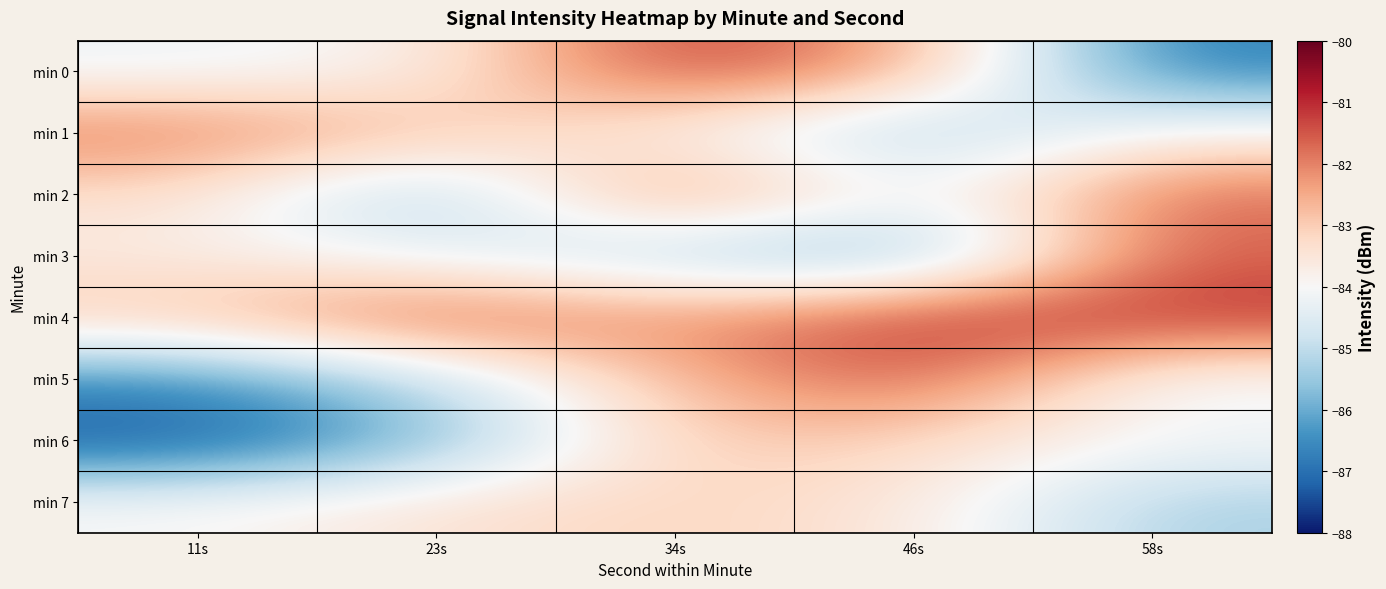

At how many categories does at least one series exceed -86?

5